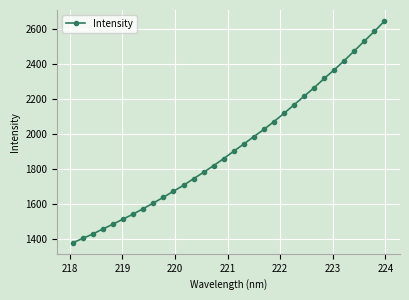

True or false: there are more than 2 points higher than both neighbors.

False